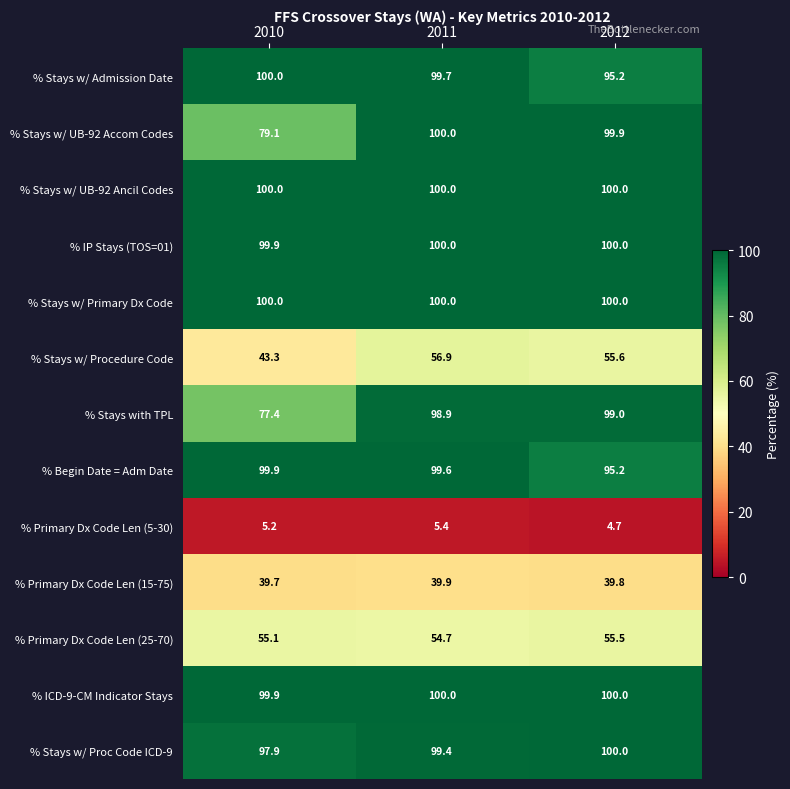

True or false: % Stays w/ Procedure Code has a value of 25.6 at 2010.

False